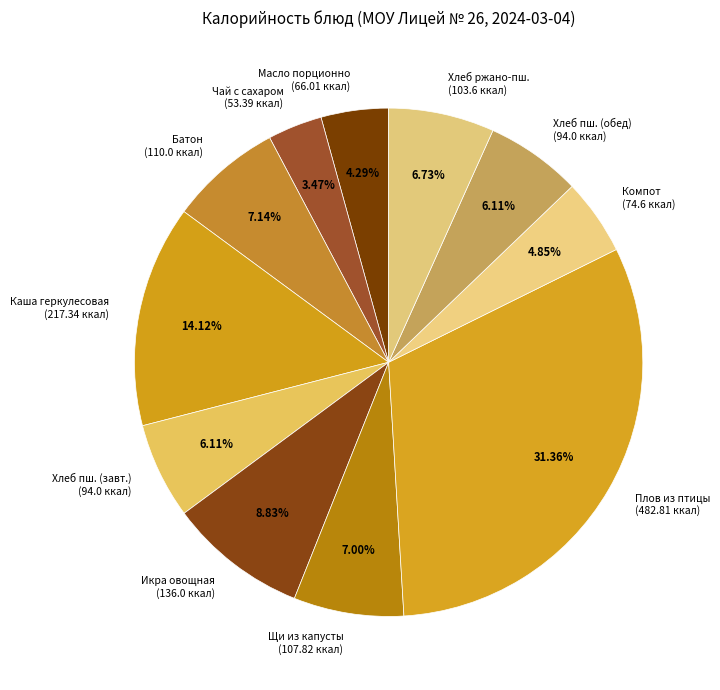

Combined, do Щи из капусты (107.82 ккал) and Компот (74.6 ккал) account for over 50%?

No